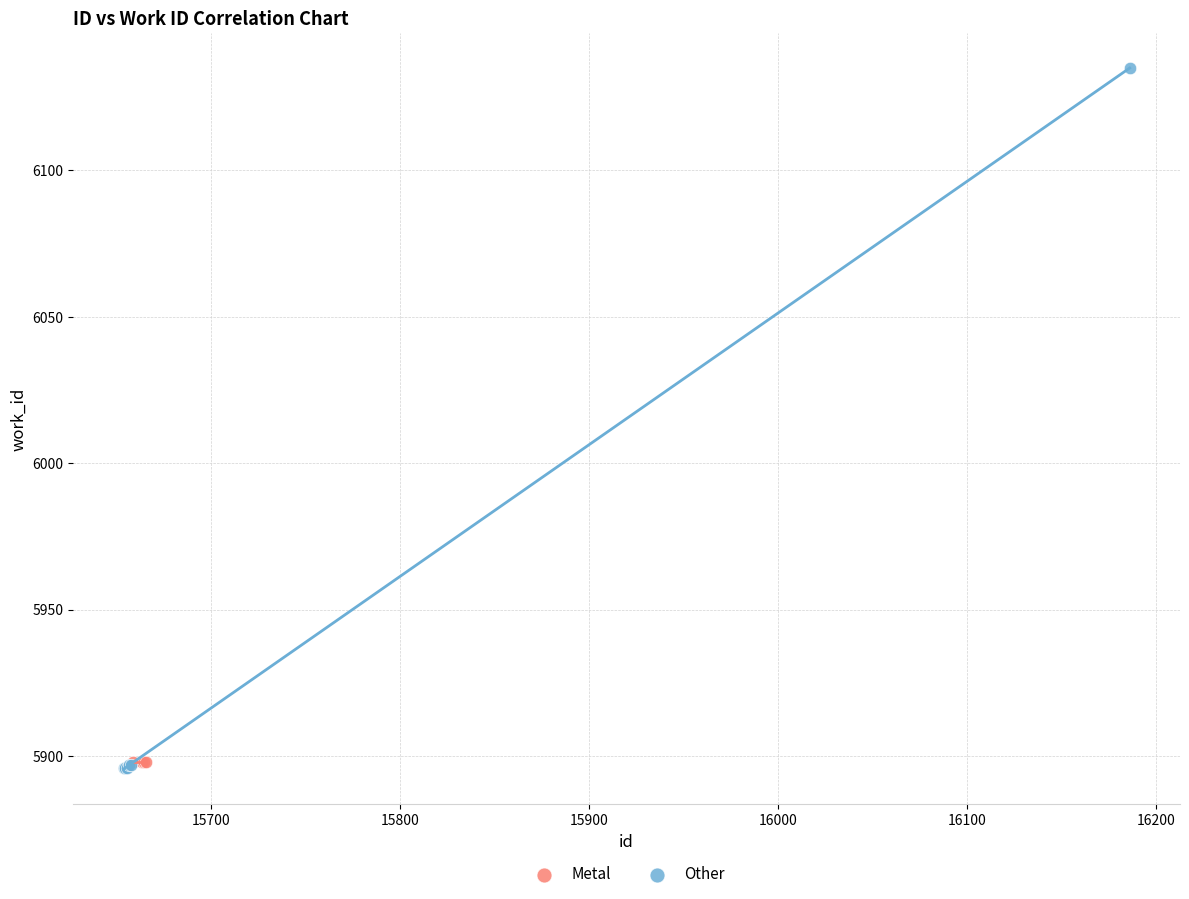

Which series contains the highest Y value?

Other